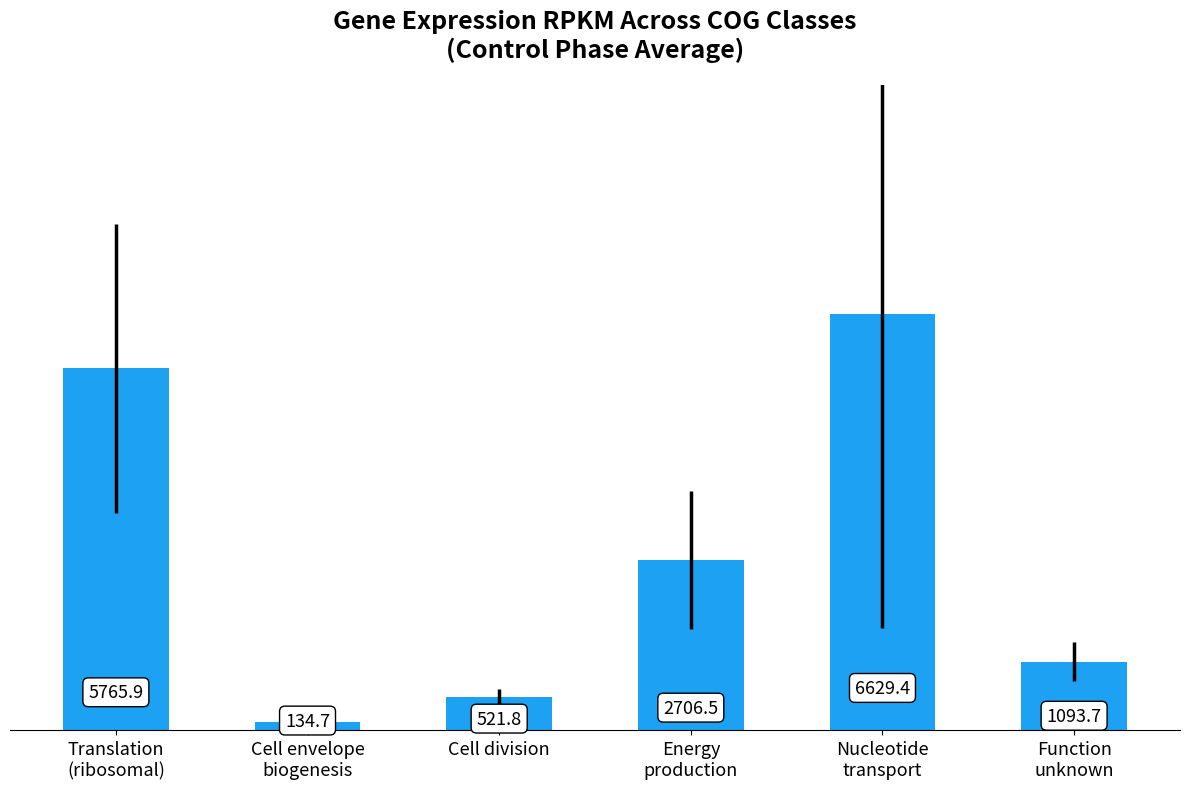

What is the smallest value displayed?

134.7